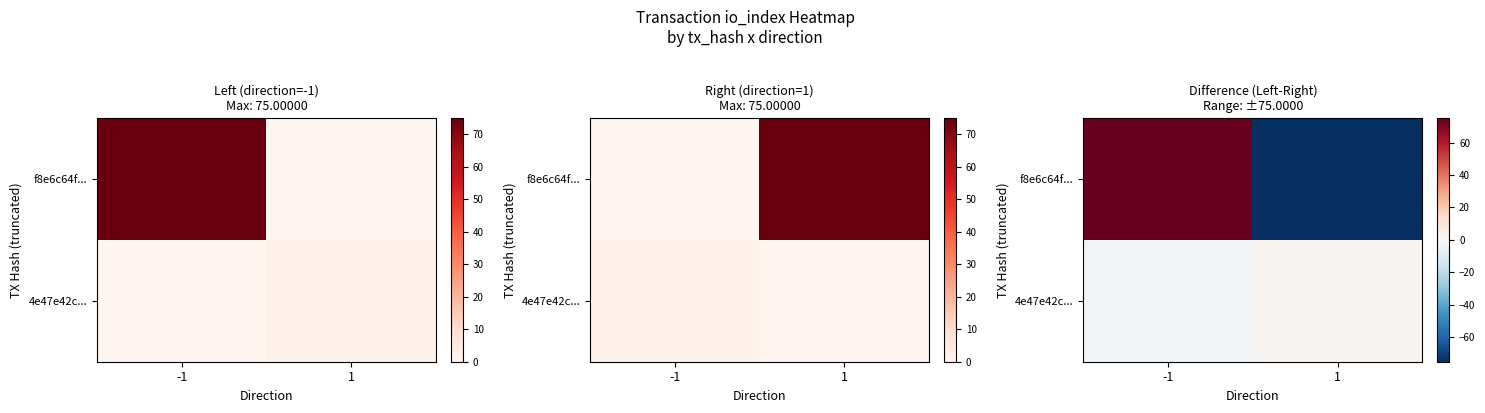

Which series has the largest total across all categories?

f8e6c64f...